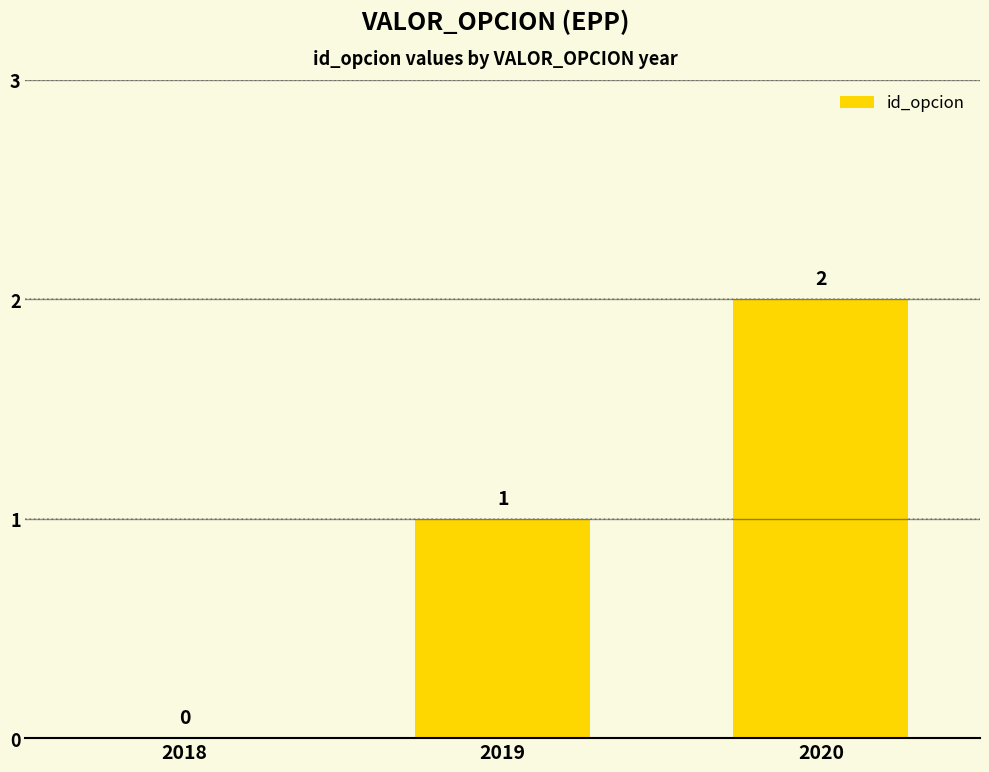

How many values are between 0 and 2?

3